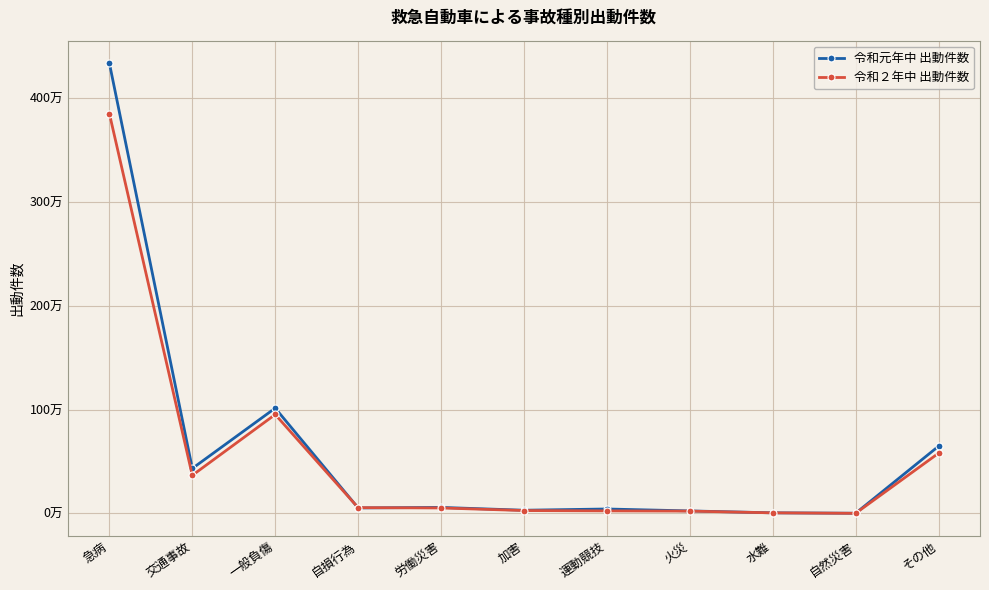

What is the minimum value for 令和２年中 出動件数?

544